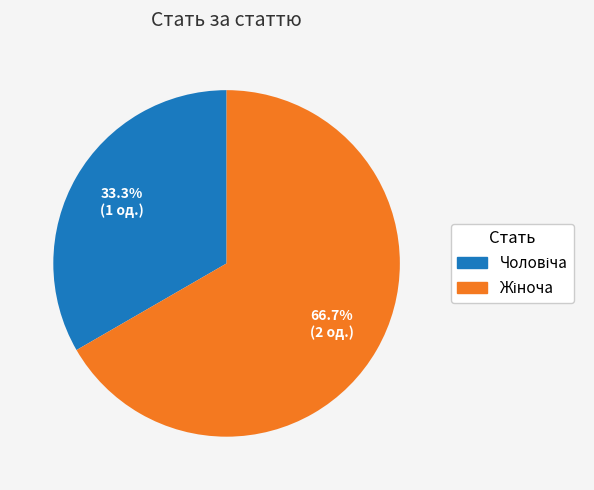

Does any single category account for the majority?

Yes